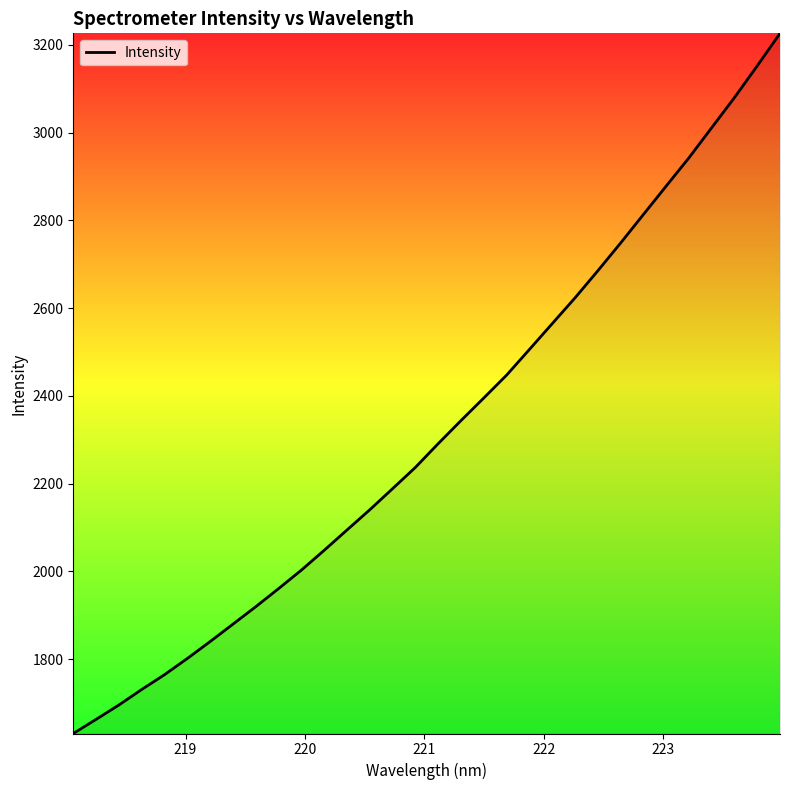

True or false: the data has more than 0 interior local peaks.

False